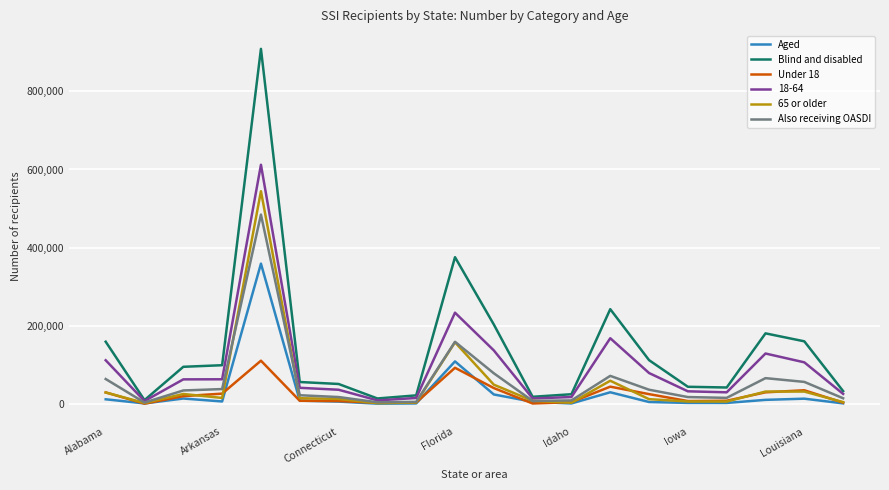

Rank the series by their maximum value, from highest to lowest.

Blind and disabled, 18-64, 65 or older, Also receiving OASDI, Aged, Under 18